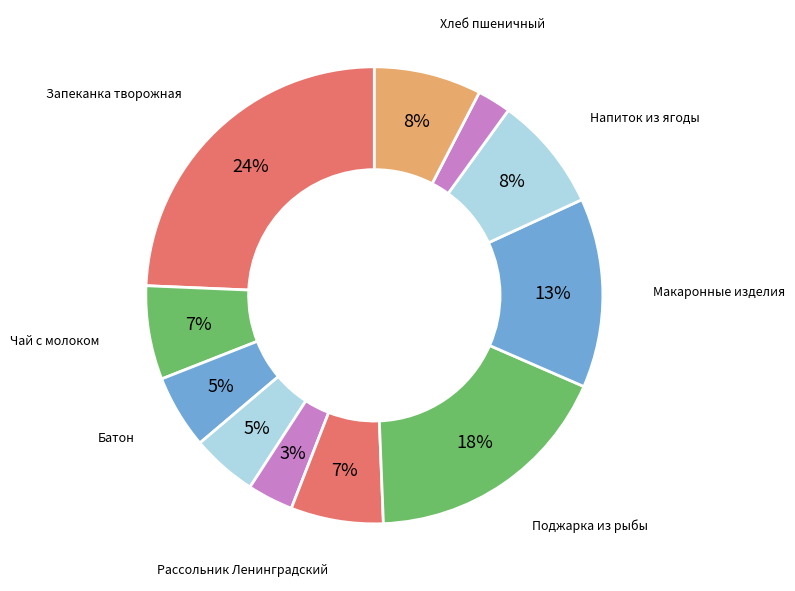

What is the smallest slice in the pie chart?

Хлеб ржаной